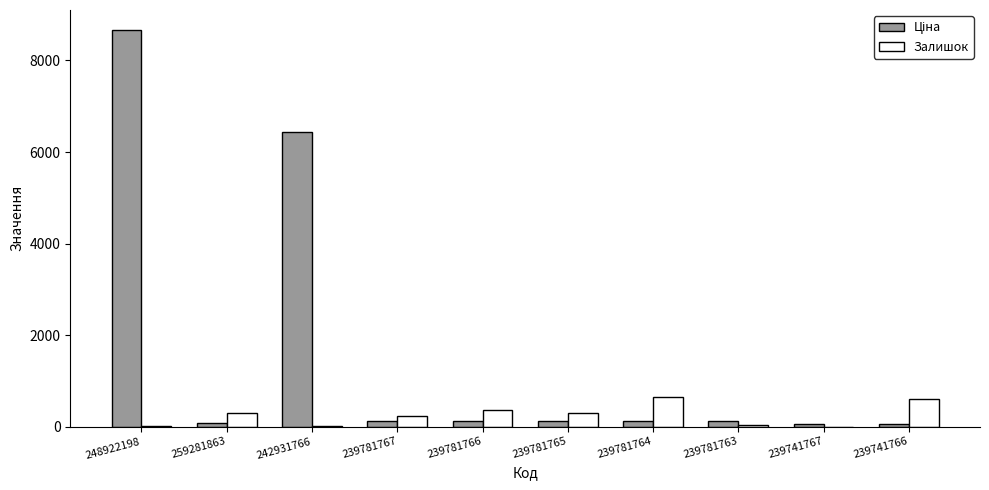

How many groups of bars are there?

10